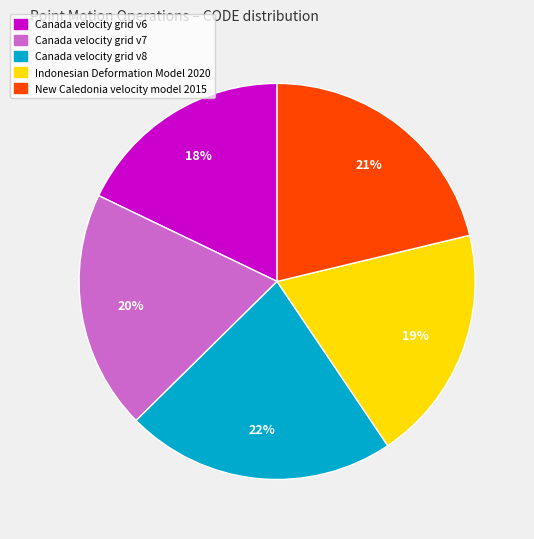

Do Canada velocity grid v6 and Canada velocity grid v8 together represent more than half of the pie?

No